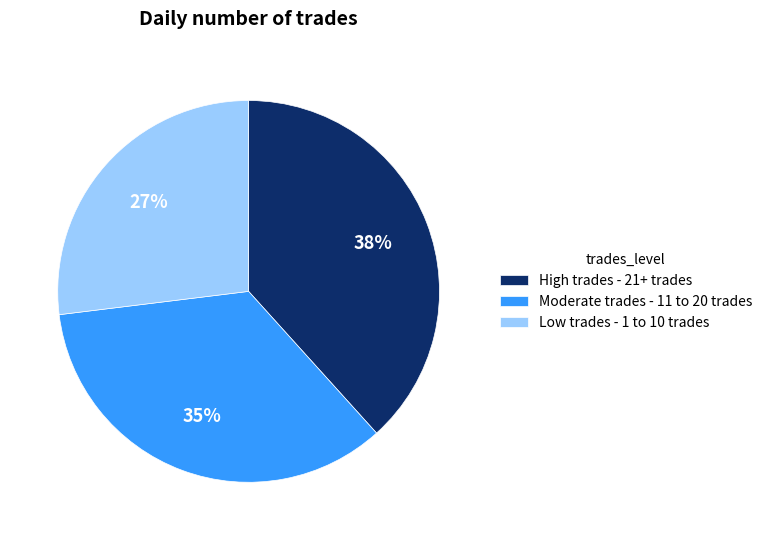

Approximately how many times larger is the value at Moderate trades - 11 to 20 trades compared to Low trades - 1 to 10 trades?

1.3